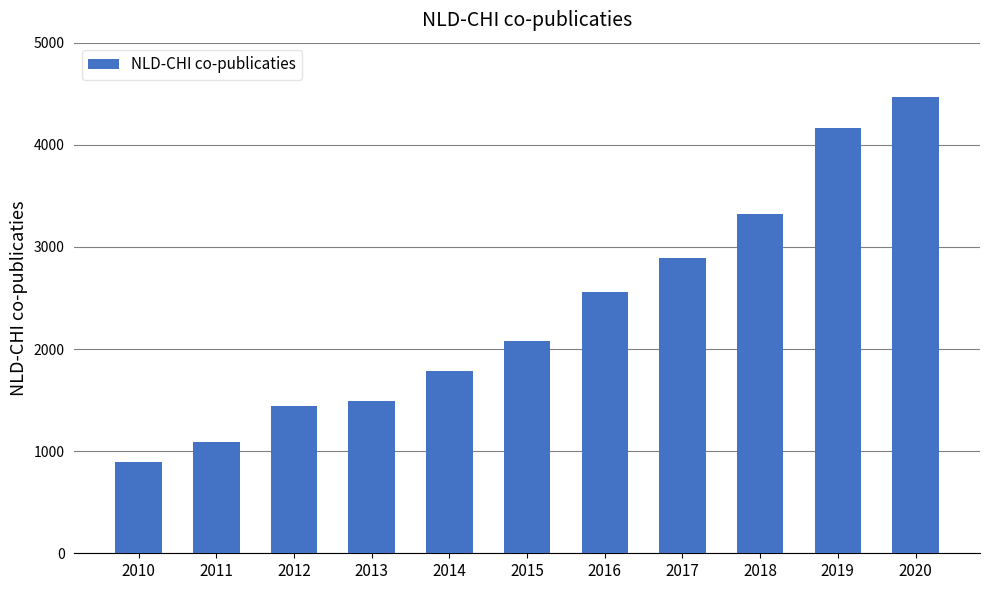

What is the smallest value displayed?

894